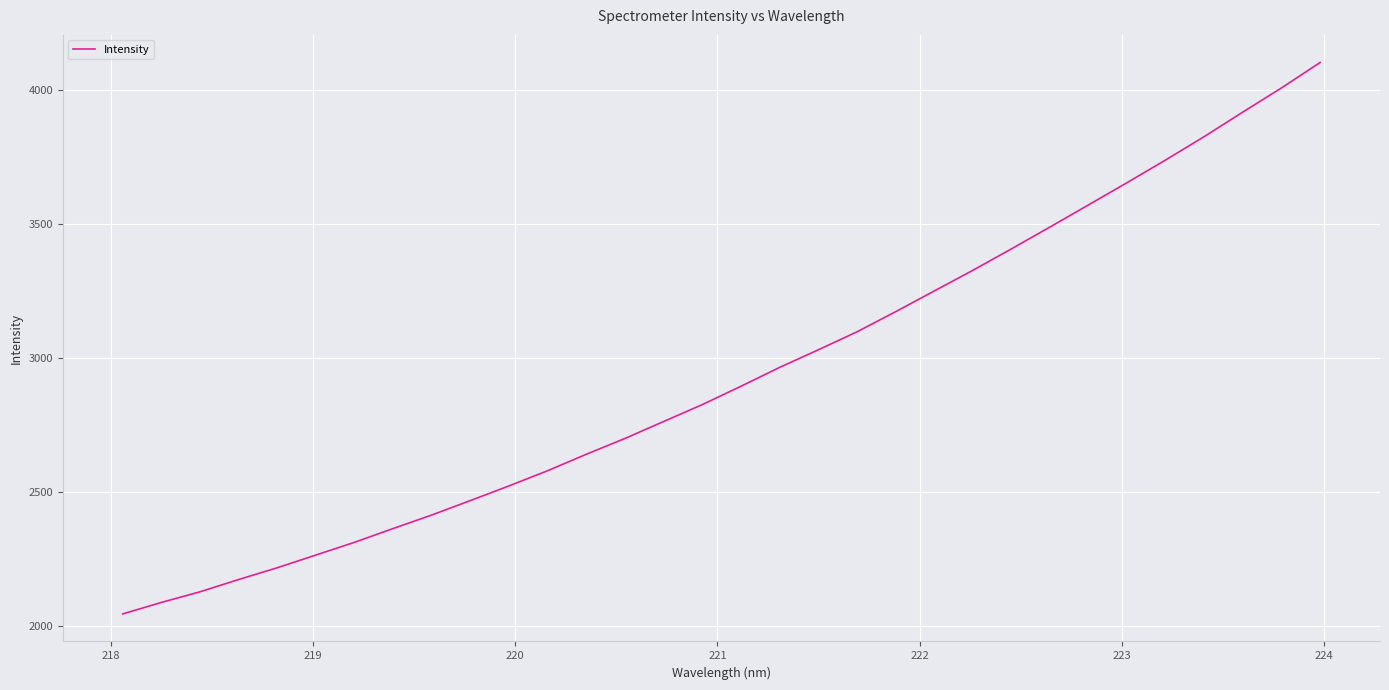

What is the difference between the maximum and minimum values?

2057.2